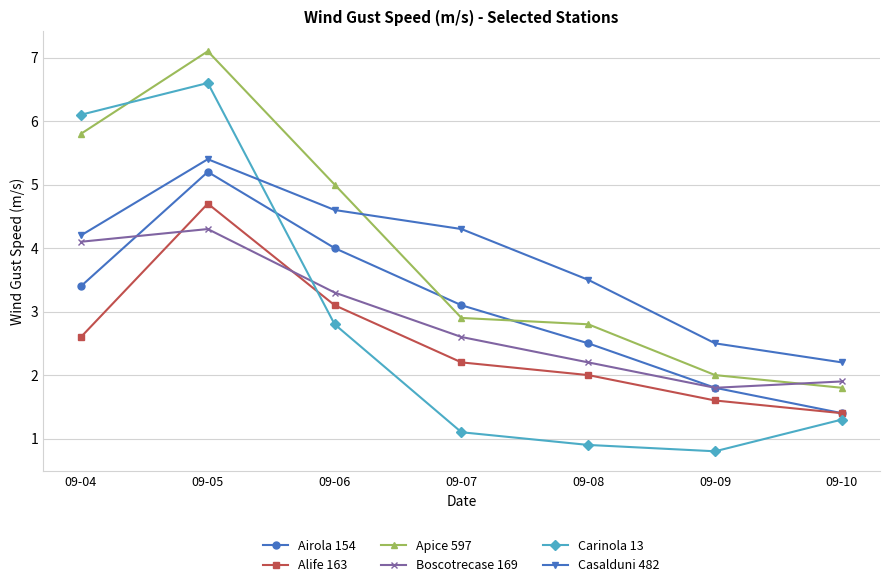

How many lines are shown in the chart?

6